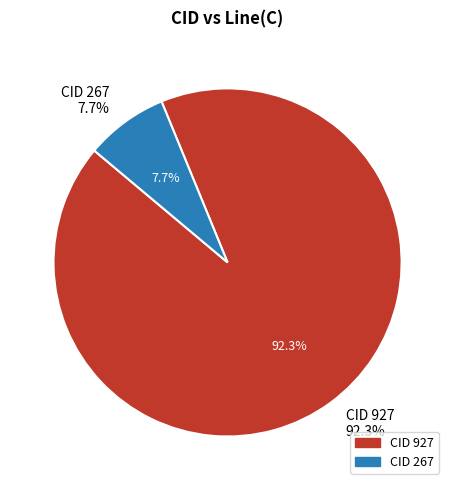

Which slice is the smallest?

267